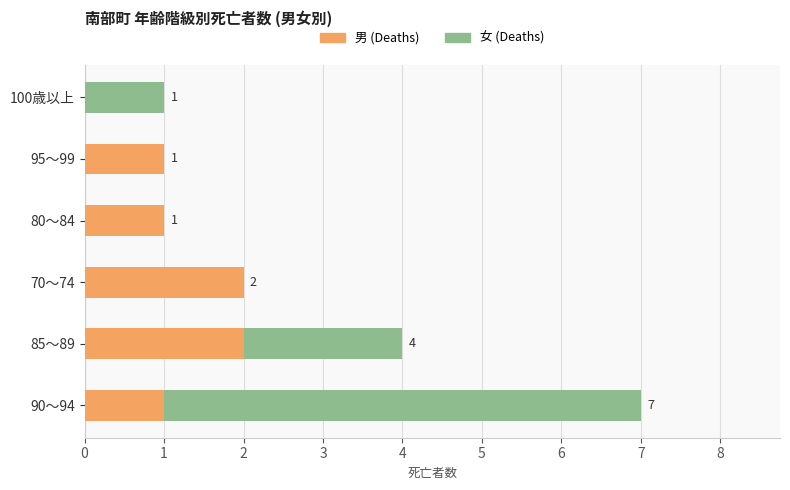

The 男 (Deaths) series shows 3 at 85～89. True or false?

False